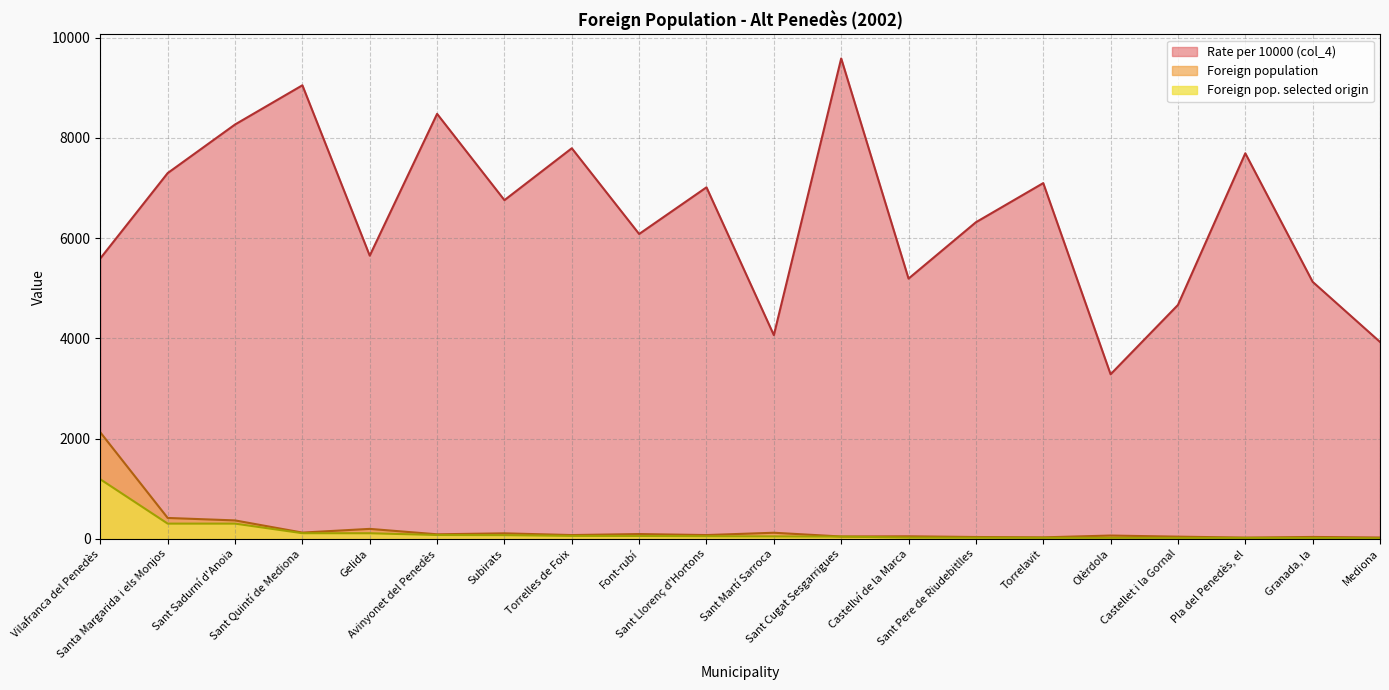

How many values in the Foreign pop. selected origin (col_2) series are below 54?

10